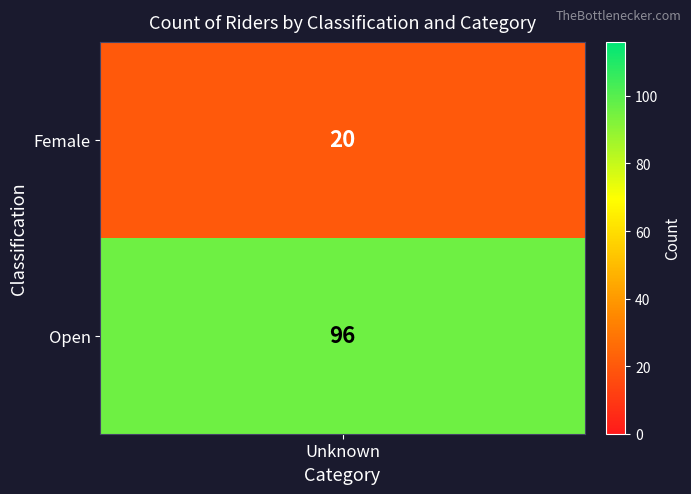

Between Open and Female, which is larger?

Open